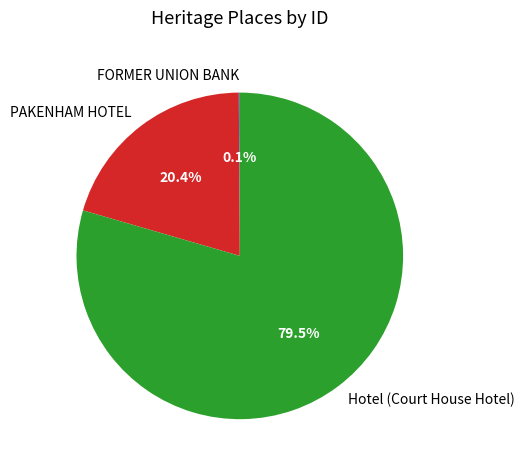

To the nearest percent, what percentage of the pie is PAKENHAM HOTEL?

20%